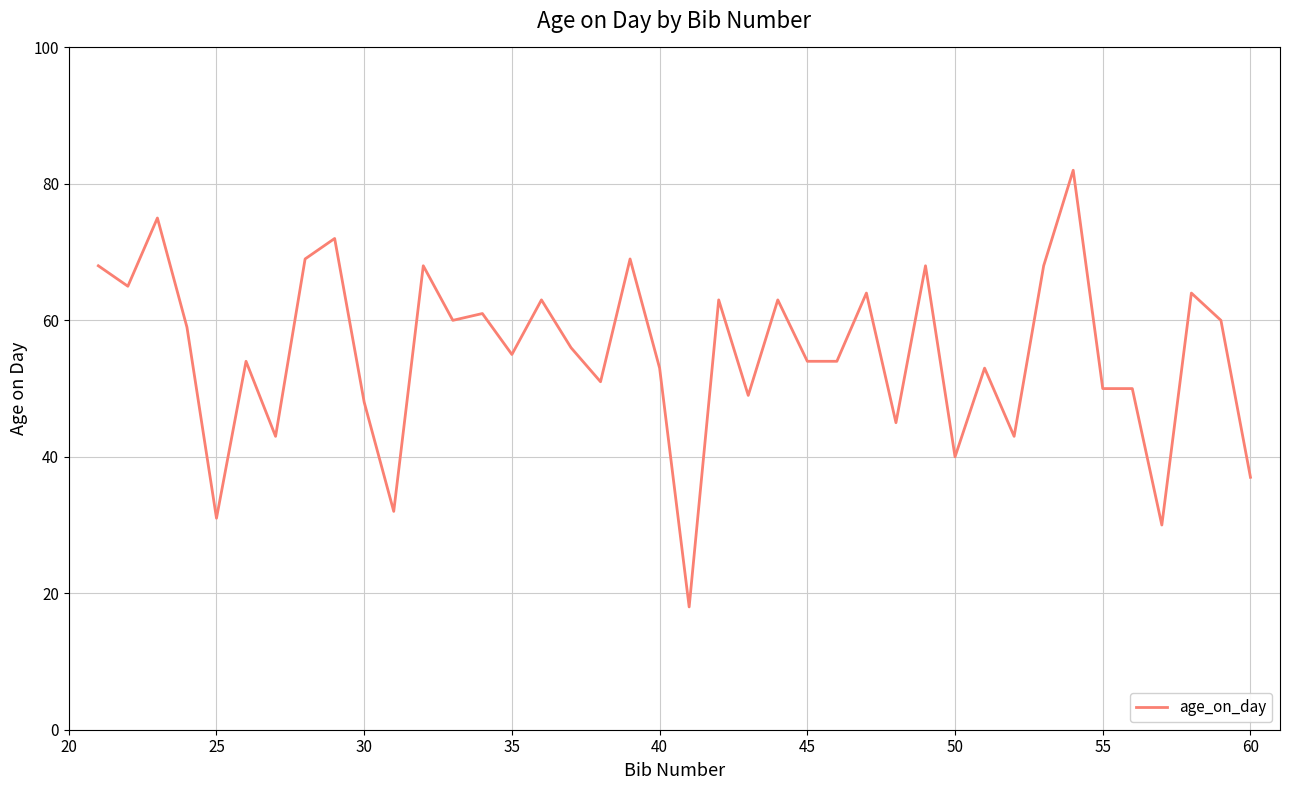

What is the difference between the maximum and minimum values?

64